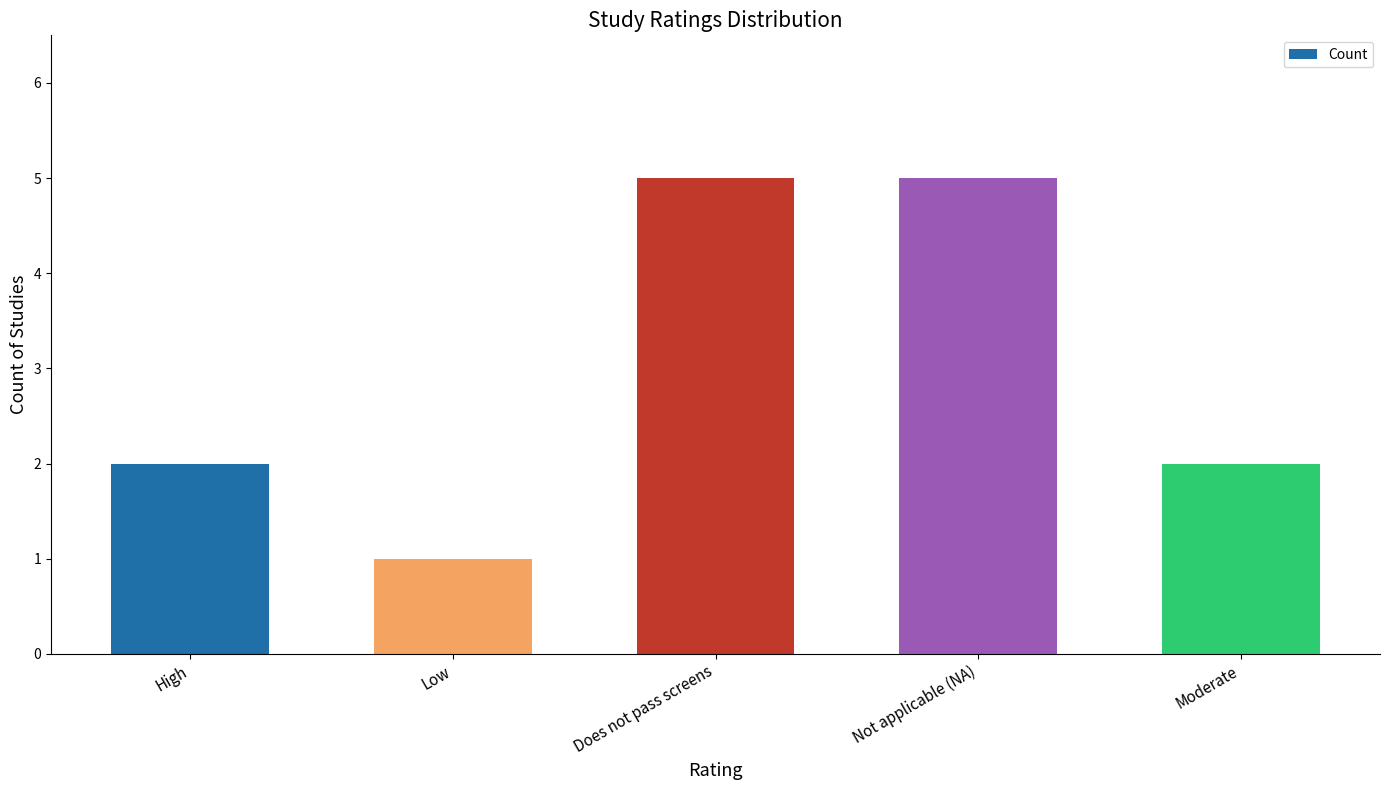

Reading right to left, transcribe all the data shown in this chart.

Moderate=2	Not applicable (NA)=5	Does not pass screens=5	Low=1	High=2